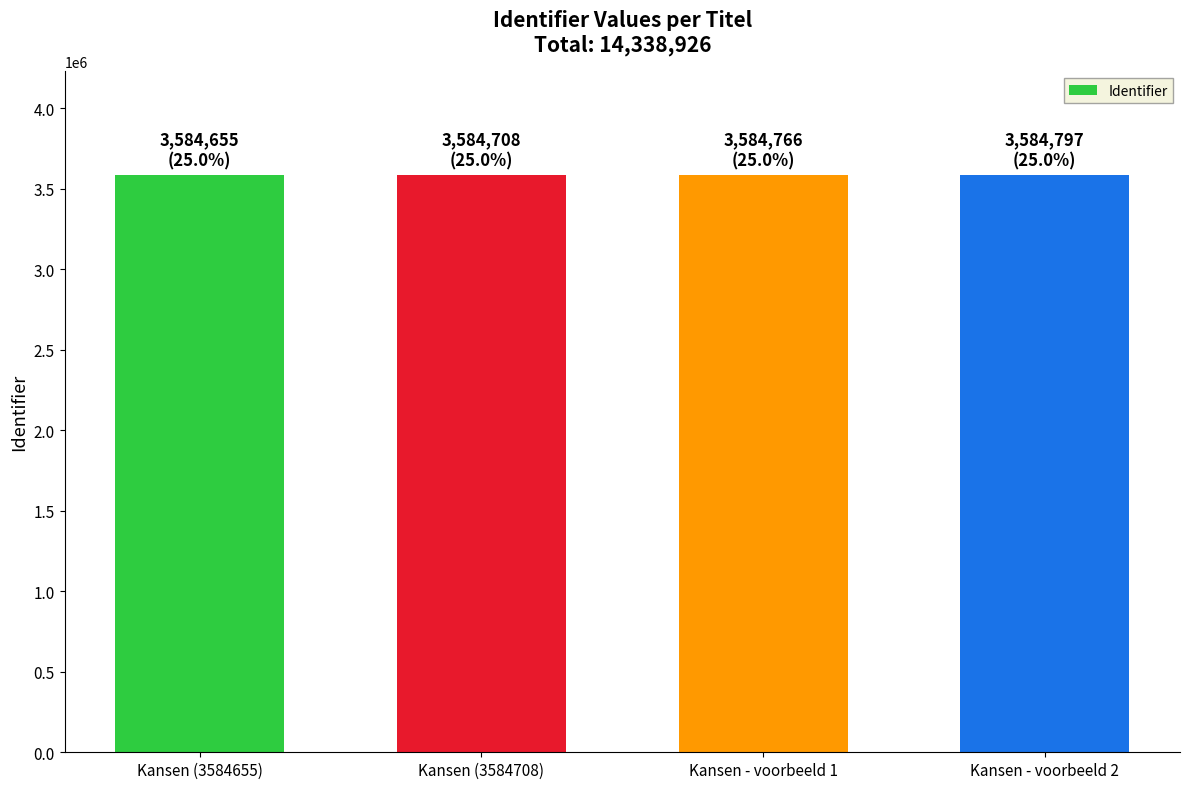

How many values are below 3584766?

2